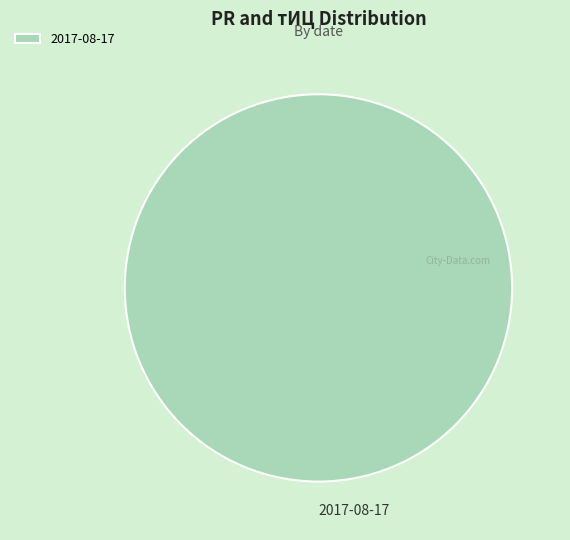

Which category accounts for the majority?

2017-08-17